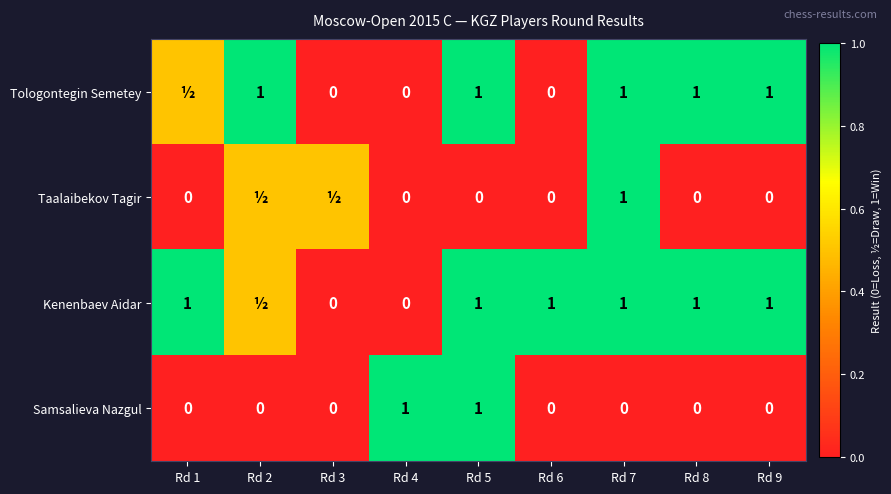

At how many categories does at least one series exceed 0?

9